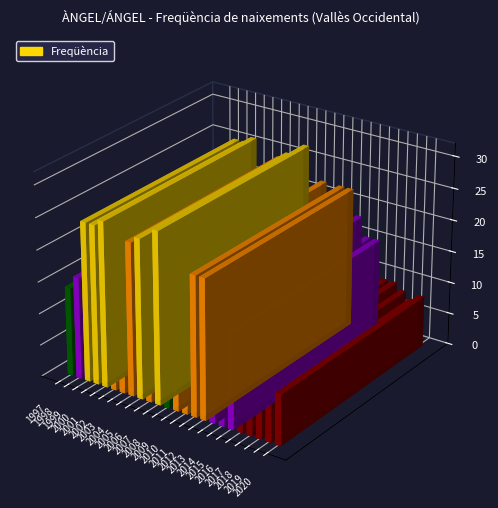

What is the sum of all values?

430